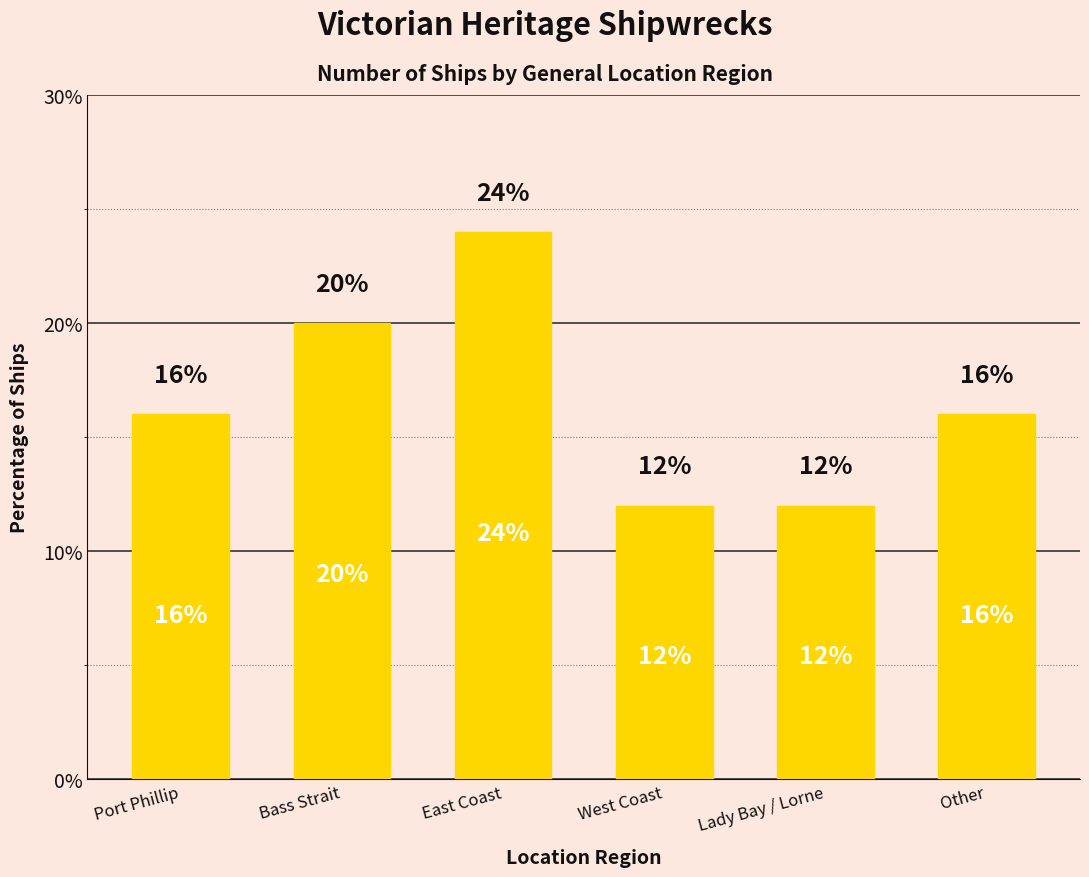

What value does the data have at Other?

16